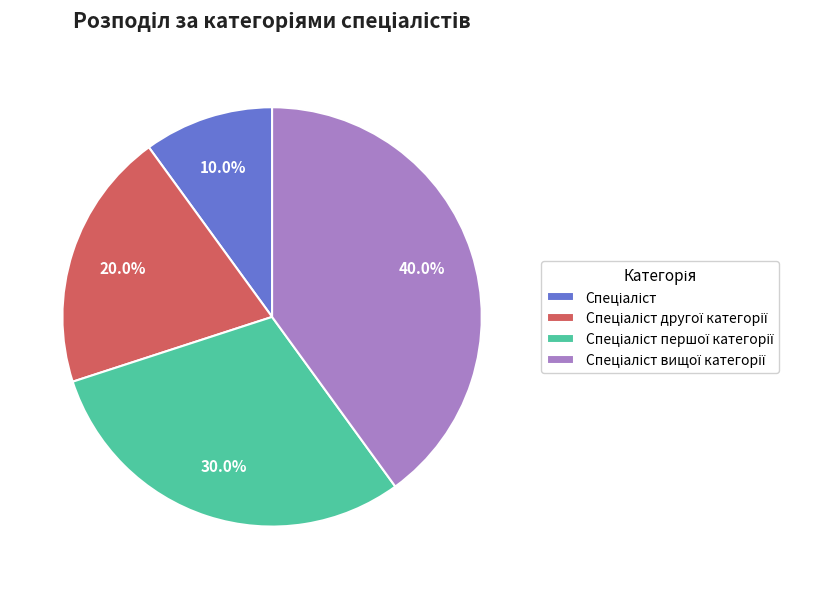

Does any single category account for the majority?

No